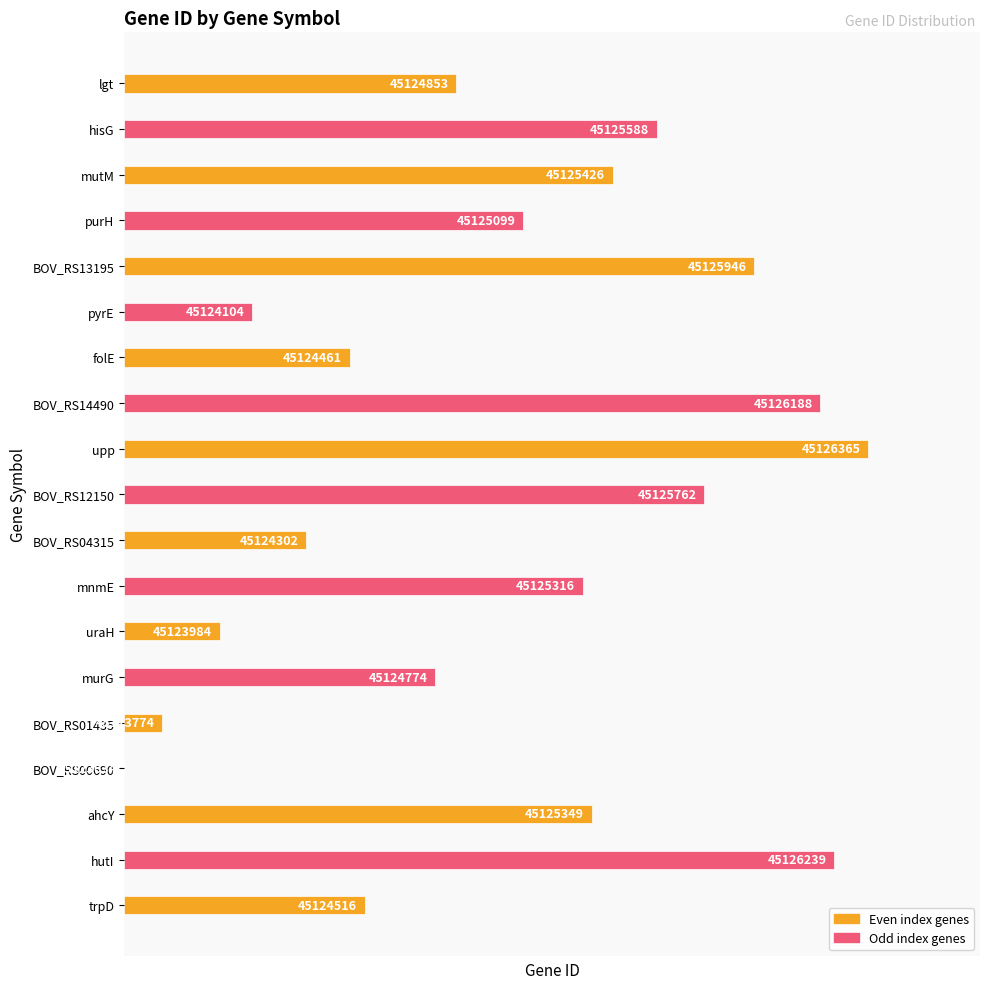

Are the bars horizontal?

Yes